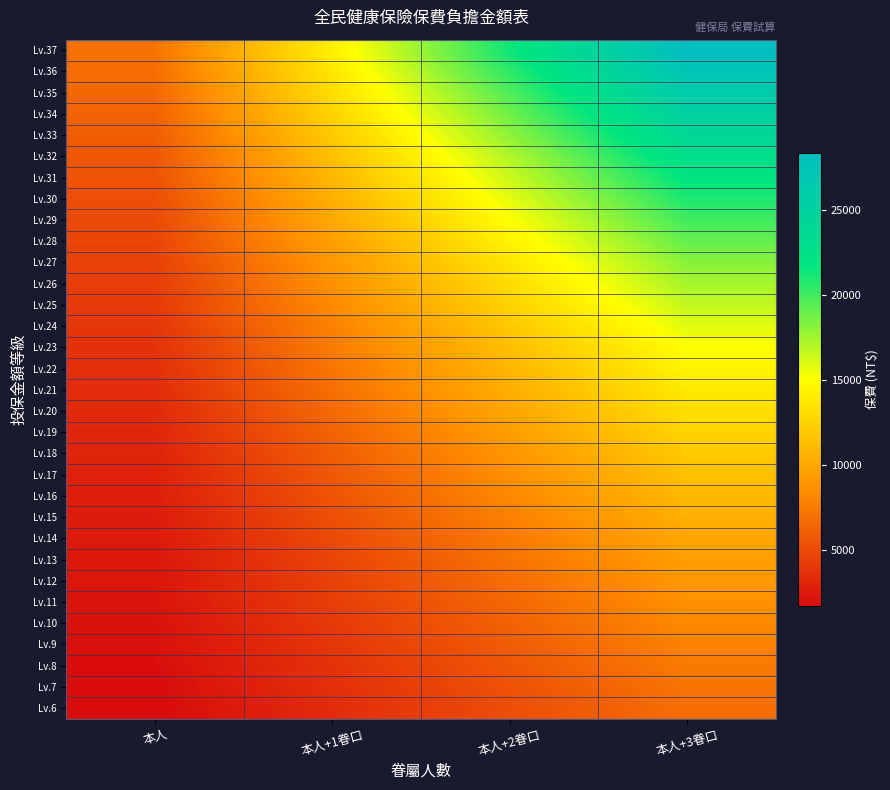

Reading left to right, extract all data points from this chart.

Lv.6: 本人=1722	本人+1眷口=3444	本人+2眷口=5166	本人+3眷口=6888
Lv.7: 本人=1799	本人+1眷口=3598	本人+2眷口=5397	本人+3眷口=7196
Lv.8: 本人=1877	本人+1眷口=3754	本人+2眷口=5631	本人+3眷口=7508
Lv.9: 本人=1975	本人+1眷口=3950	本人+2眷口=5925	本人+3眷口=7900
Lv.10: 本人=2073	本人+1眷口=4146	本人+2眷口=6219	本人+3眷口=8292
Lv.11: 本人=2171	本人+1眷口=4342	本人+2眷口=6513	本人+3眷口=8684
Lv.12: 本人=2270	本人+1眷口=4540	本人+2眷口=6810	本人+3眷口=9080
Lv.13: 本人=2368	本人+1眷口=4736	本人+2眷口=7104	本人+3眷口=9472
Lv.14: 本人=2492	本人+1眷口=4984	本人+2眷口=7476	本人+3眷口=9968
Lv.15: 本人=2616	本人+1眷口=5232	本人+2眷口=7848	本人+3眷口=10464
Lv.16: 本人=2740	本人+1眷口=5480	本人+2眷口=8220	本人+3眷口=10960
Lv.17: 本人=2864	本人+1眷口=5728	本人+2眷口=8592	本人+3眷口=11456
Lv.18: 本人=2988	本人+1眷口=5976	本人+2眷口=8964	本人+3眷口=11952
Lv.19: 本人=3143	本人+1眷口=6286	本人+2眷口=9429	本人+3眷口=12572
Lv.20: 本人=3298	本人+1眷口=6596	本人+2眷口=9894	本人+3眷口=13192
Lv.21: 本人=3454	本人+1眷口=6908	本人+2眷口=10362	本人+3眷口=13816
Lv.22: 本人=3609	本人+1眷口=7218	本人+2眷口=10827	本人+3眷口=14436
Lv.23: 本人=3764	本人+1眷口=7528	本人+2眷口=11292	本人+3眷口=15056
Lv.24: 本人=3955	本人+1眷口=7910	本人+2眷口=11865	本人+3眷口=15820
Lv.25: 本人=4146	本人+1眷口=8292	本人+2眷口=12438	本人+3眷口=16584
Lv.26: 本人=4338	本人+1眷口=8676	本人+2眷口=13014	本人+3眷口=17352
Lv.27: 本人=4529	本人+1眷口=9058	本人+2眷口=13587	本人+3眷口=18116
Lv.28: 本人=4762	本人+1眷口=9524	本人+2眷口=14286	本人+3眷口=19048
Lv.29: 本人=4994	本人+1眷口=9988	本人+2眷口=14982	本人+3眷口=19976
Lv.30: 本人=5227	本人+1眷口=10454	本人+2眷口=15681	本人+3眷口=20908
Lv.31: 本人=5460	本人+1眷口=10920	本人+2眷口=16380	本人+3眷口=21840
Lv.32: 本人=5692	本人+1眷口=11384	本人+2眷口=17076	本人+3眷口=22768
Lv.33: 本人=5971	本人+1眷口=11942	本人+2眷口=17913	本人+3眷口=23884
Lv.34: 本人=6251	本人+1眷口=12502	本人+2眷口=18753	本人+3眷口=25004
Lv.35: 本人=6530	本人+1眷口=13060	本人+2眷口=19590	本人+3眷口=26120
Lv.36: 本人=6809	本人+1眷口=13618	本人+2眷口=20427	本人+3眷口=27236
Lv.37: 本人=7088	本人+1眷口=14176	本人+2眷口=21264	本人+3眷口=28352